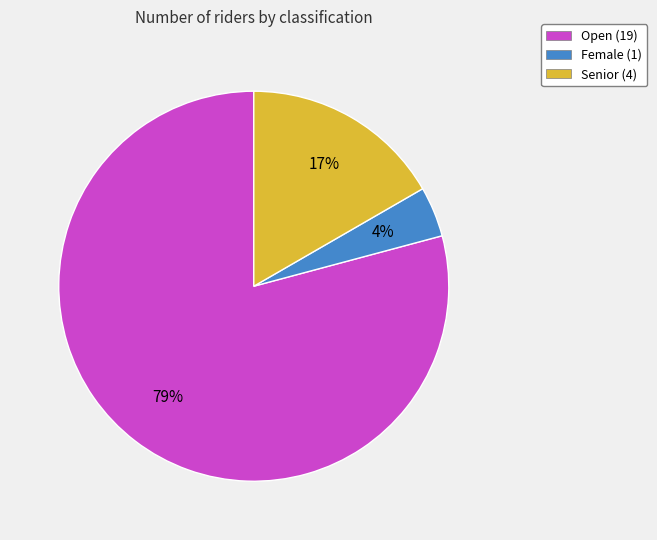

To the nearest percent, what portion does Open represent?

79%